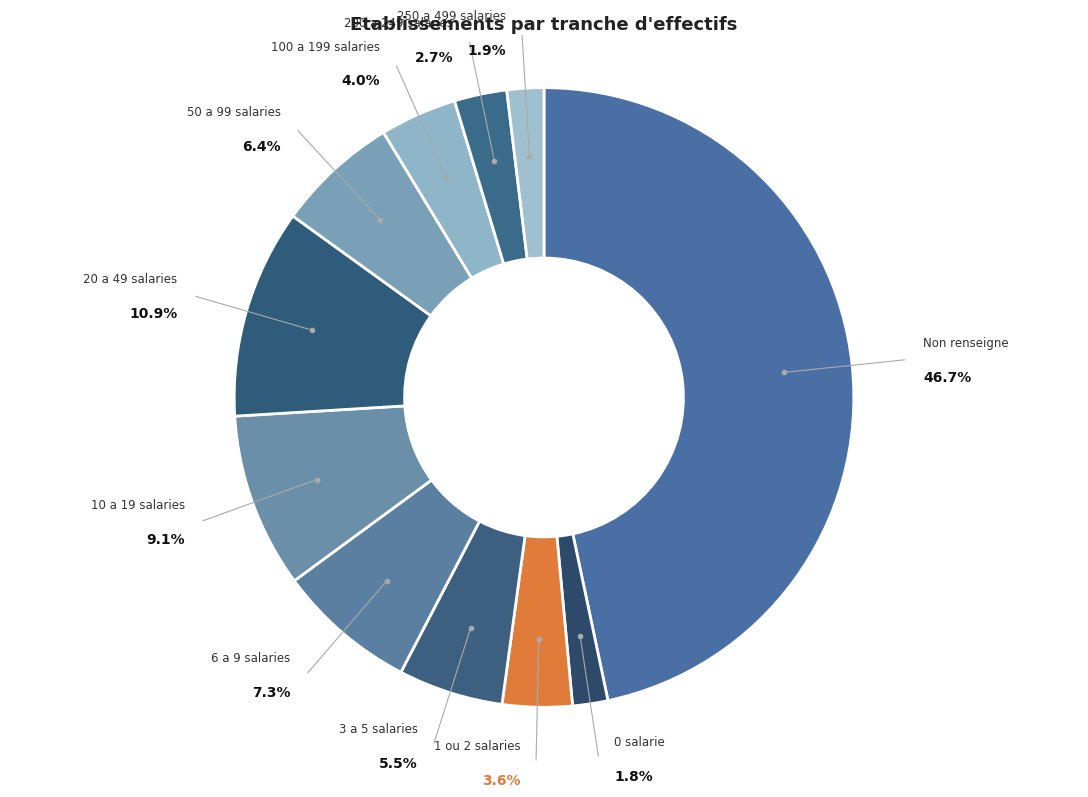

How many segments does this pie chart have?

11